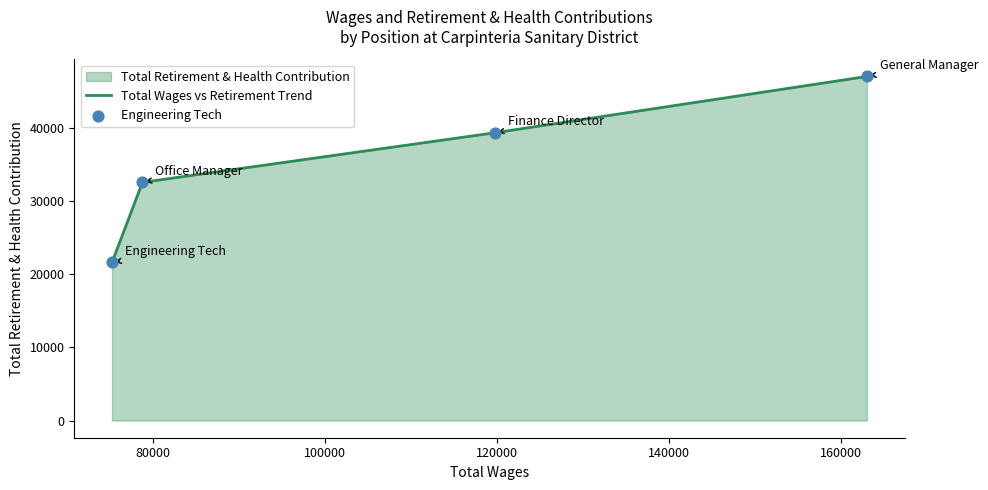

What is the minimum value shown in the chart?

21645